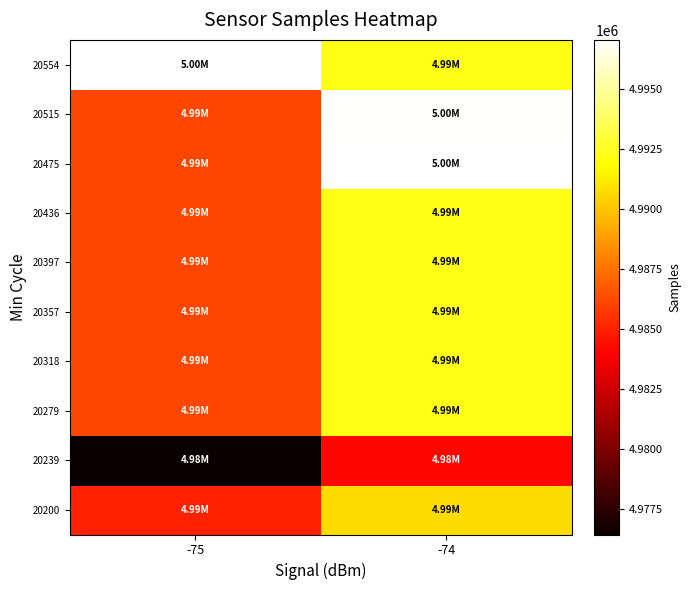

How many data points does each series have?

2